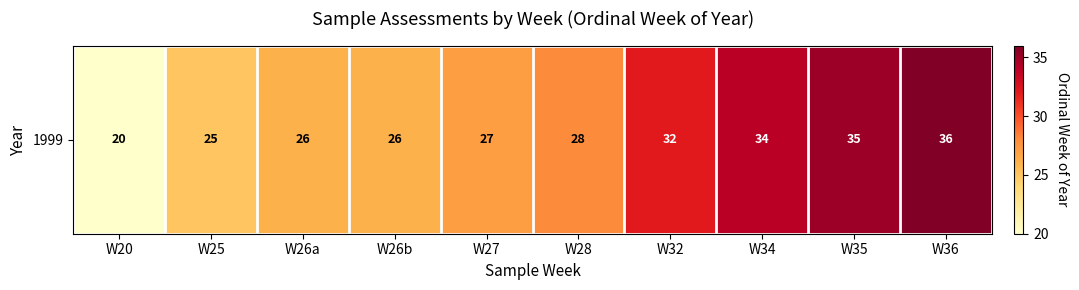

The value at W26a is 26. True or false?

True